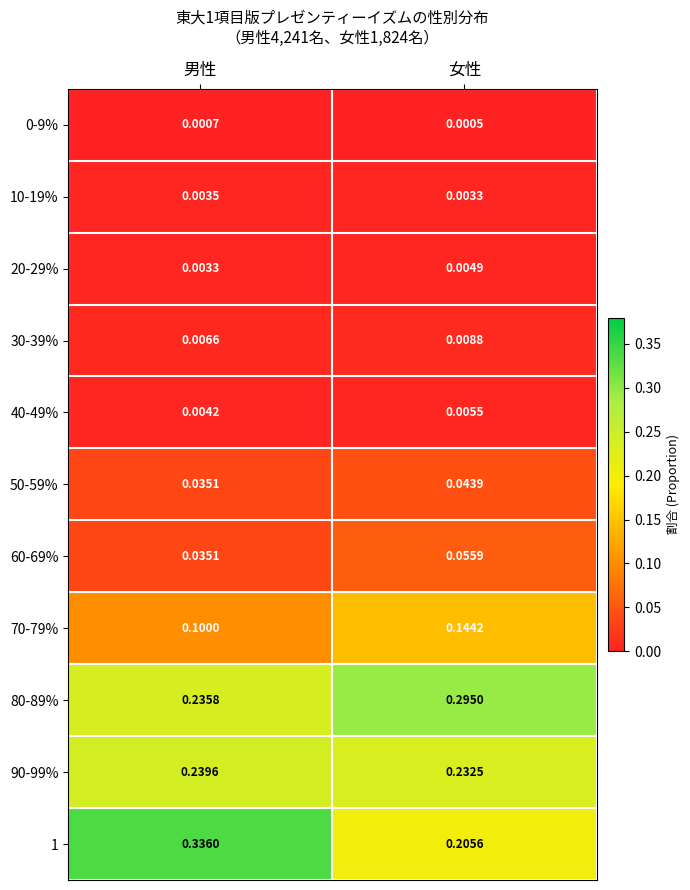

How many distinct data groups are displayed?

11